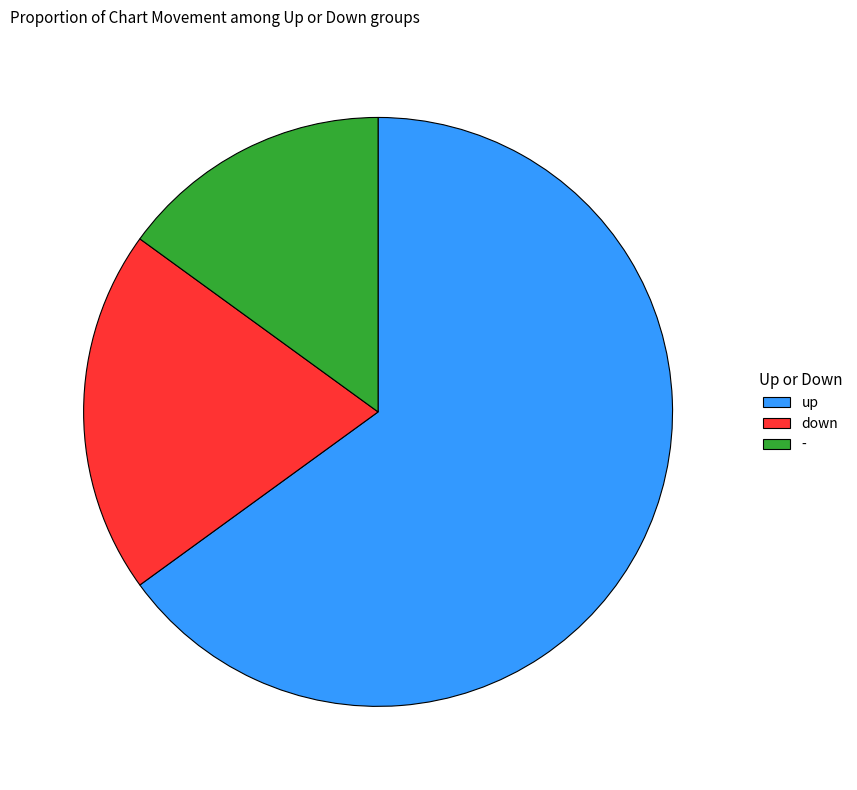

Approximately how many times larger is the value at up compared to -?

4.3